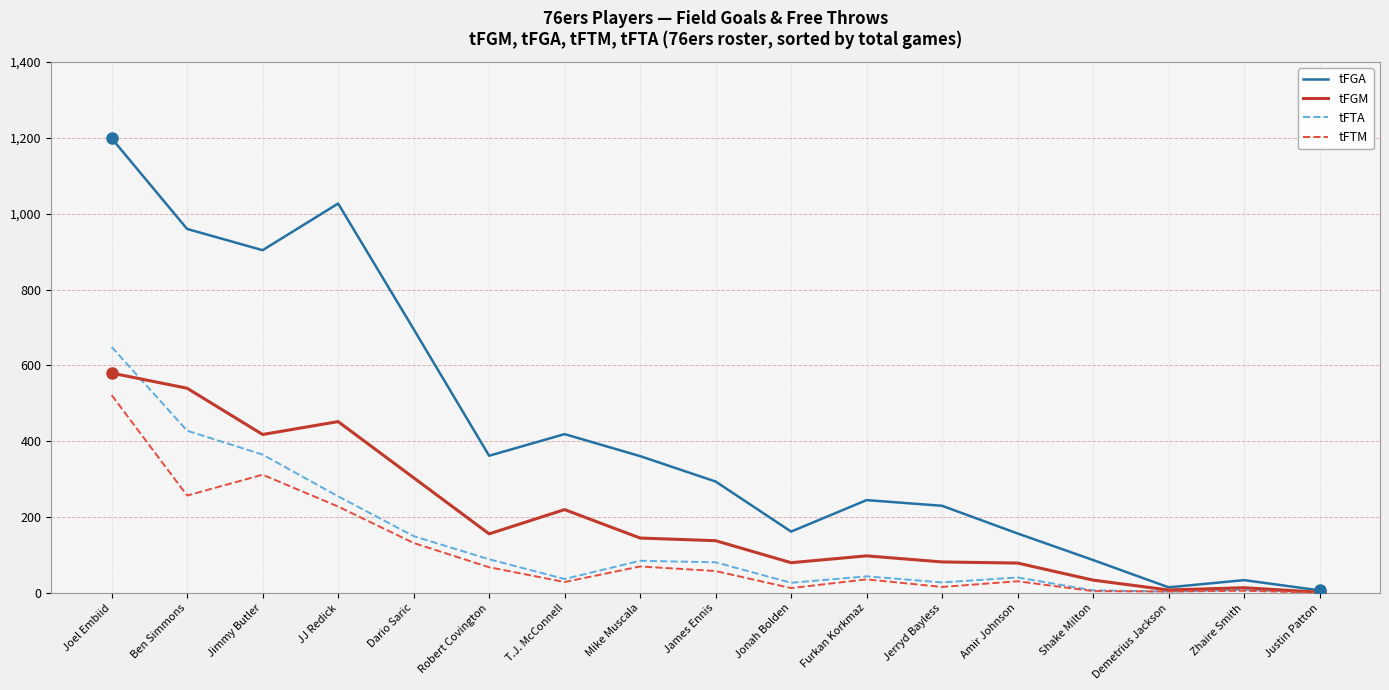

What is the average value of the tFTA series?

135